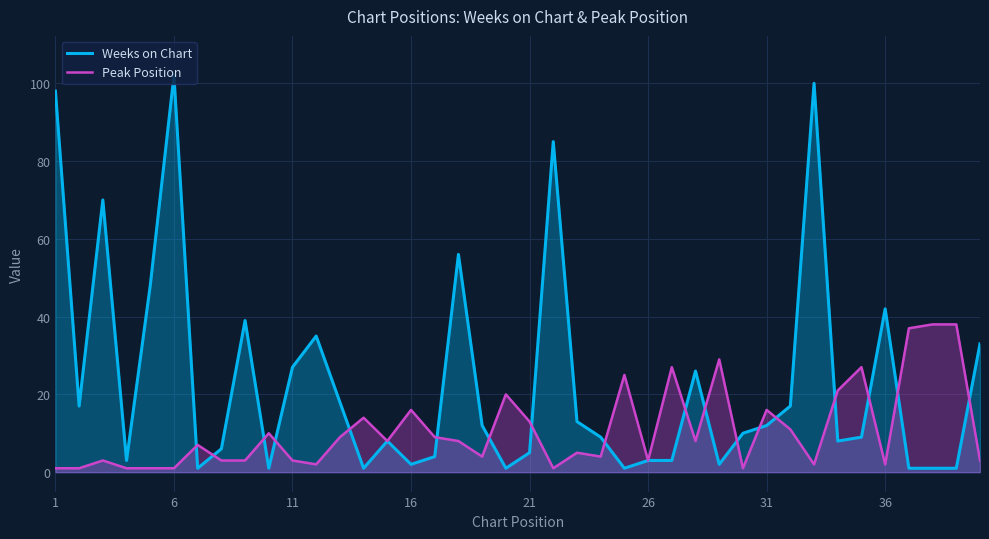

How many lines are shown in the chart?

2